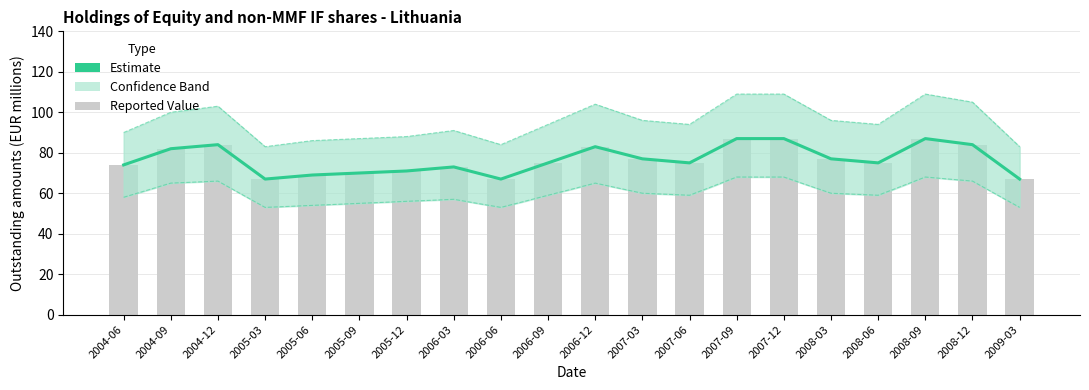

Which category has the highest value in the OBS_VALUE_upper series?

2007-09